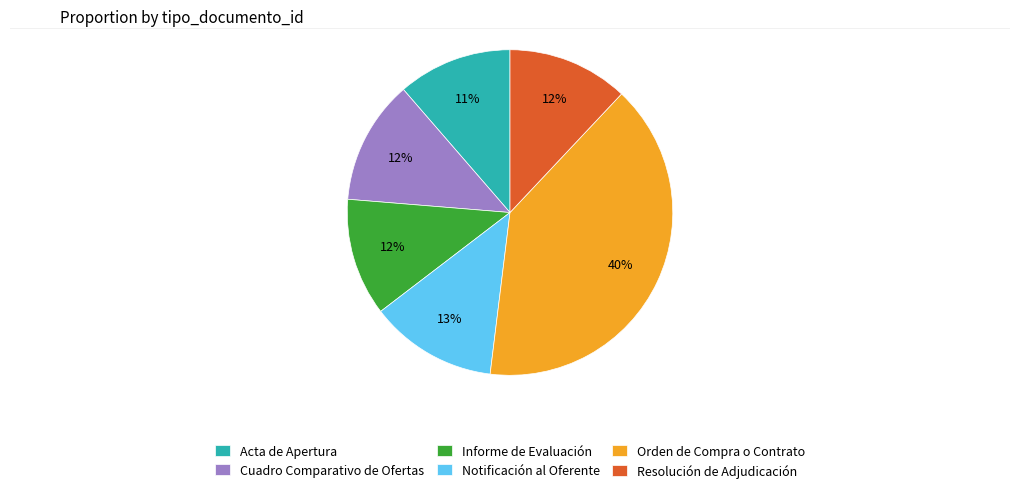

What is the largest slice in the pie chart?

Orden de Compra o Contrato